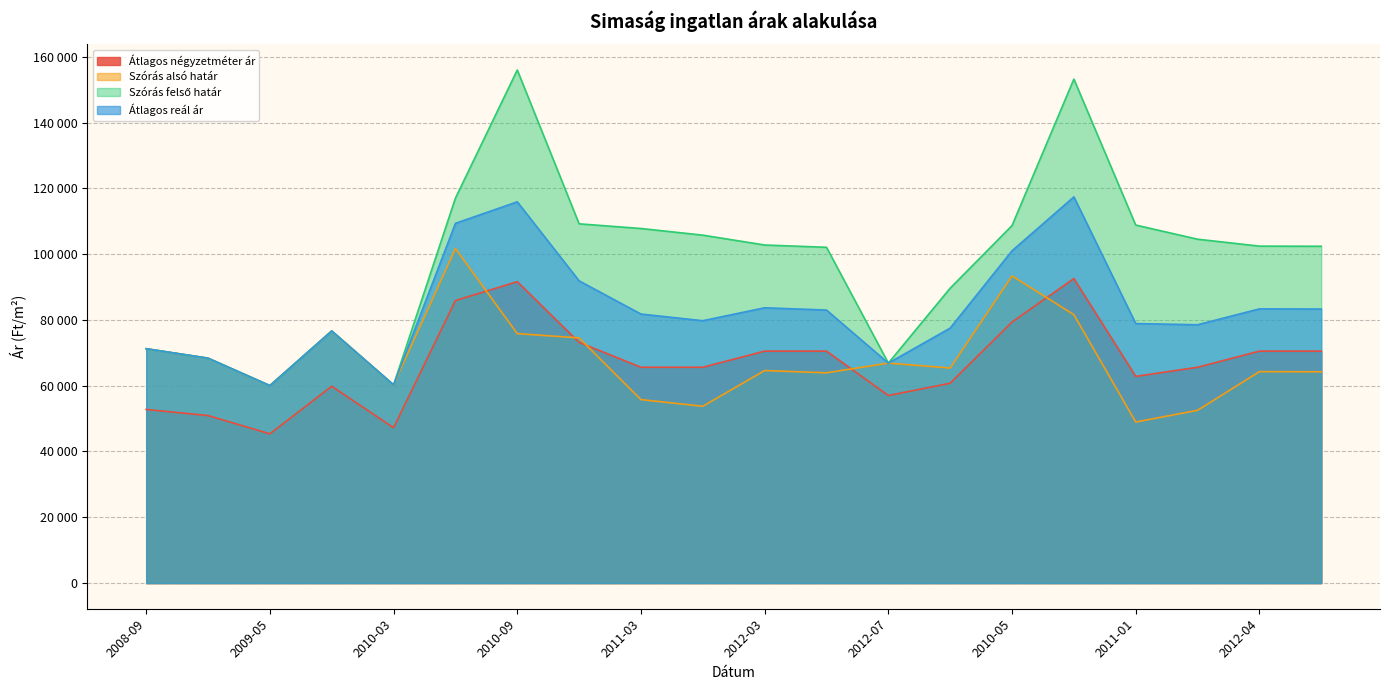

What is the difference between the highest and lowest values at 2012-04?

38158